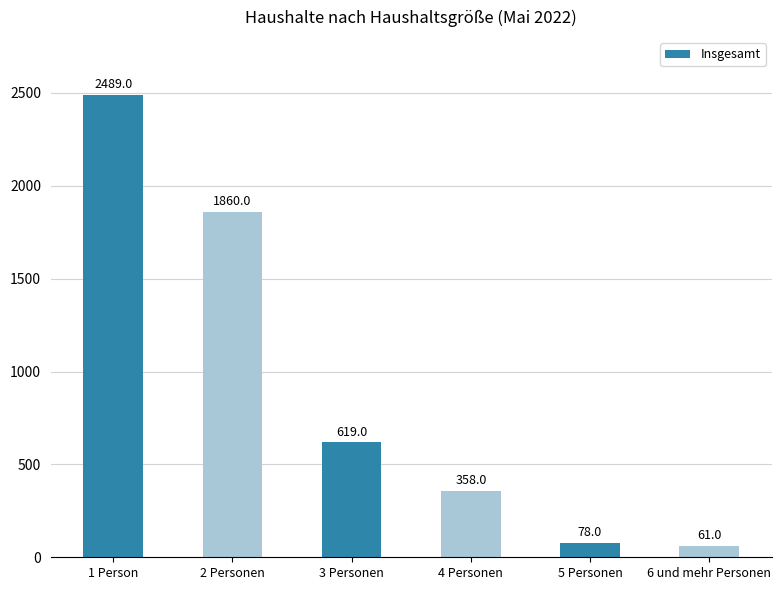

Approximately how many times larger is the value at 2 Personen compared to 6 und mehr Personen?

30.5